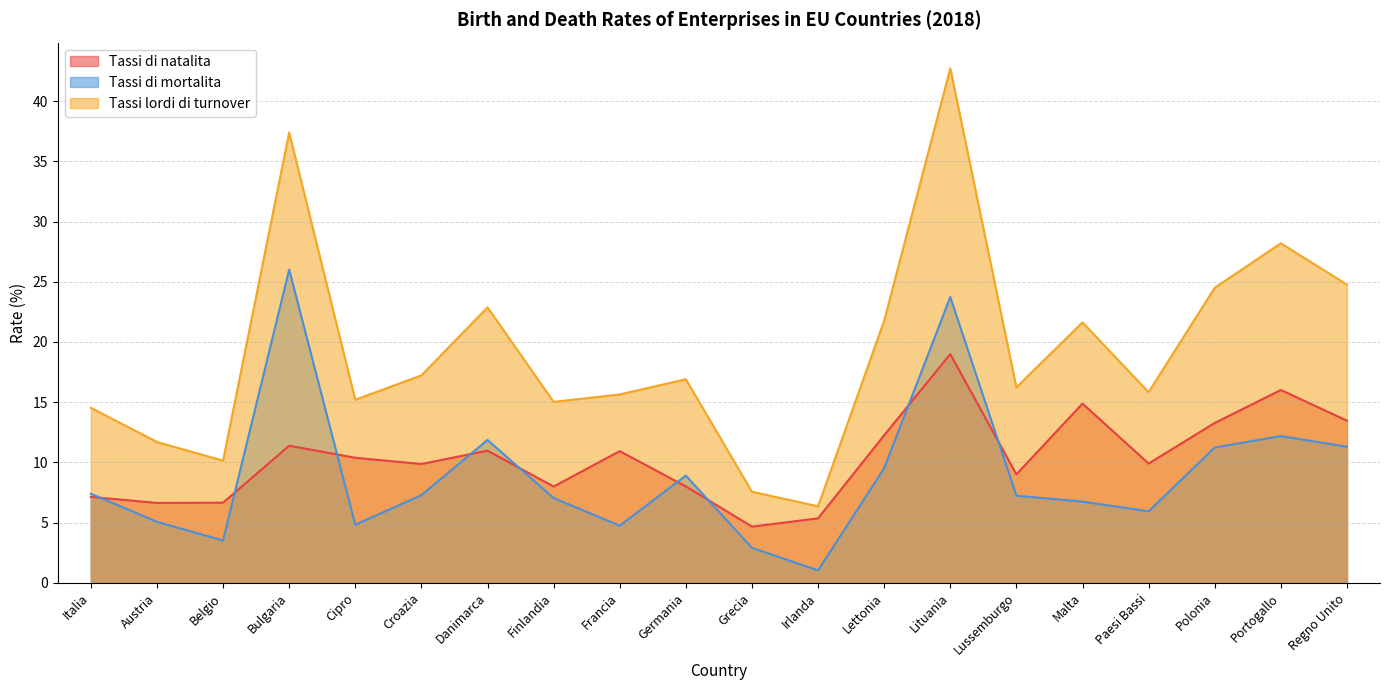

Reading left to right, list all the values displayed in this chart.

Tassi di natalita: Italia=7.1	Austria=6.6	Belgio=6.7	Bulgaria=11.4	Cipro=10.4	Croazia=9.9	Danimarca=11.0	Finlandia=8.0	Francia=10.9	Germania=8.0	Grecia=4.7	Irlanda=5.3	Lettonia=12.2	Lituania=19.0	Lussemburgo=9.0	Malta=14.9	Paesi Bassi=9.9	Polonia=13.3	Portogallo=16.0	Regno Unito=13.5
Tassi di mortalita: Italia=7.4	Austria=5.1	Belgio=3.5	Bulgaria=26.0	Cipro=4.8	Croazia=7.3	Danimarca=11.9	Finlandia=7.0	Francia=4.7	Germania=8.9	Grecia=2.9	Irlanda=1.0	Lettonia=9.5	Lituania=23.7	Lussemburgo=7.2	Malta=6.7	Paesi Bassi=5.9	Polonia=11.2	Portogallo=12.2	Regno Unito=11.3
Tassi lordi di turnover: Italia=14.5	Austria=11.7	Belgio=10.1	Bulgaria=37.4	Cipro=15.2	Croazia=17.2	Danimarca=22.9	Finlandia=15.0	Francia=15.6	Germania=16.9	Grecia=7.6	Irlanda=6.3	Lettonia=21.8	Lituania=42.7	Lussemburgo=16.2	Malta=21.6	Paesi Bassi=15.8	Polonia=24.5	Portogallo=28.2	Regno Unito=24.8